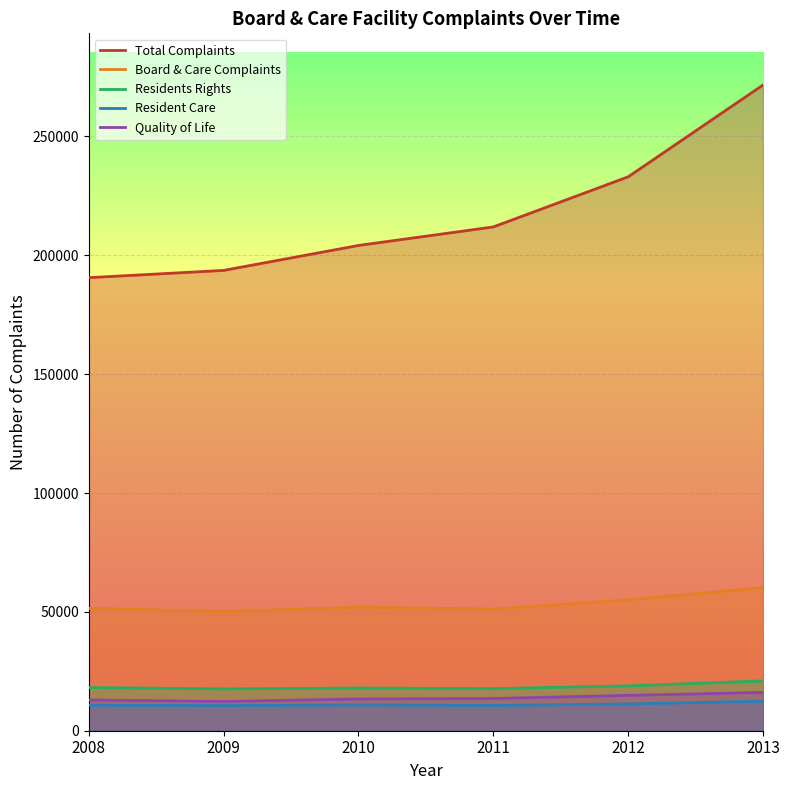

True or false: Resident Care has more than 1 interior local peaks.

False